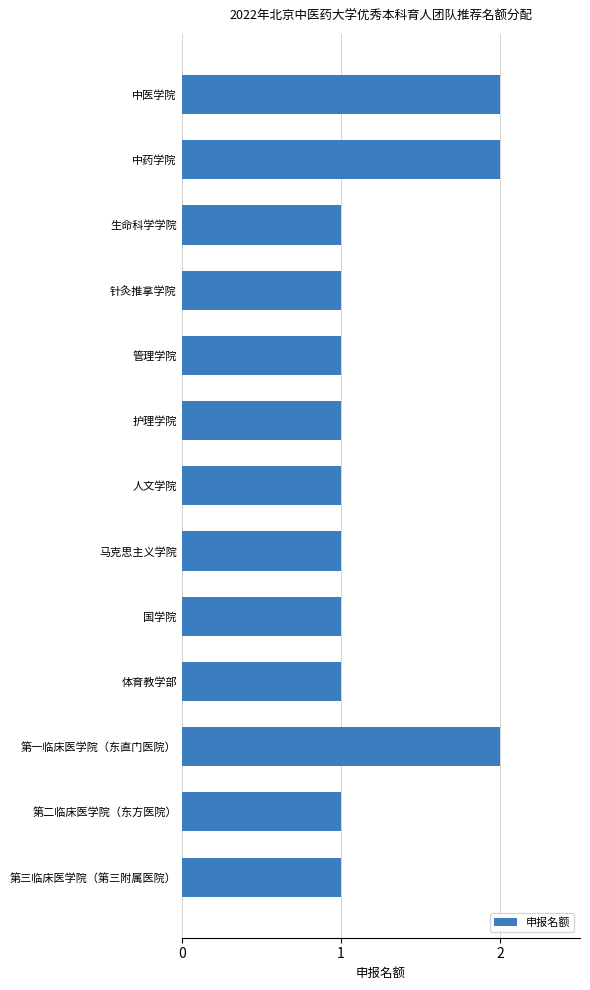

What is the difference between the maximum and second lowest values?

1